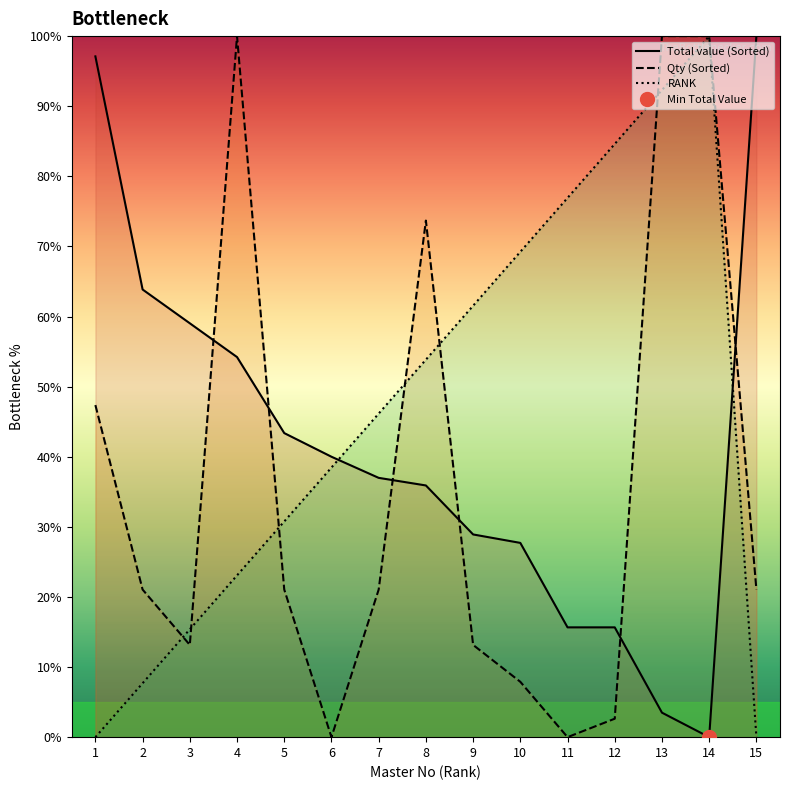

Between 12 and 13, which series saw the biggest shift?

Qty (Sorted)